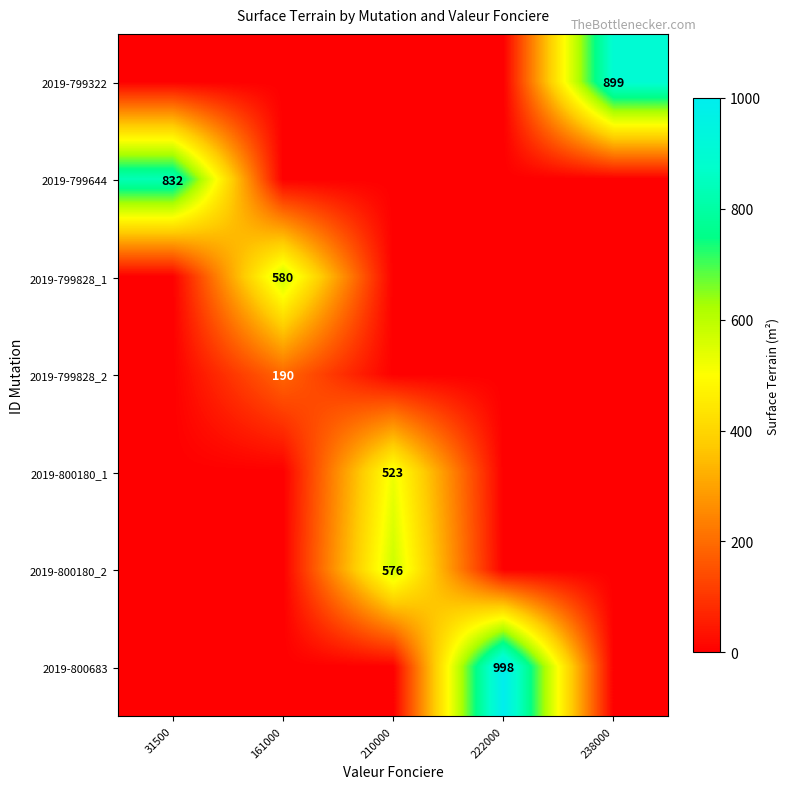

True or false: 2019-799322 has a value of 899 at 238000.

True